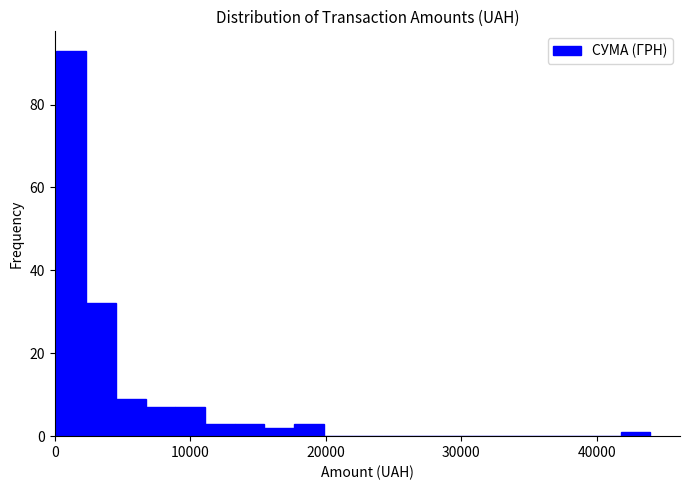

Around what value on the x-axis is the tallest bar? Give the approximate position of its centre, as read against the axis.

1000